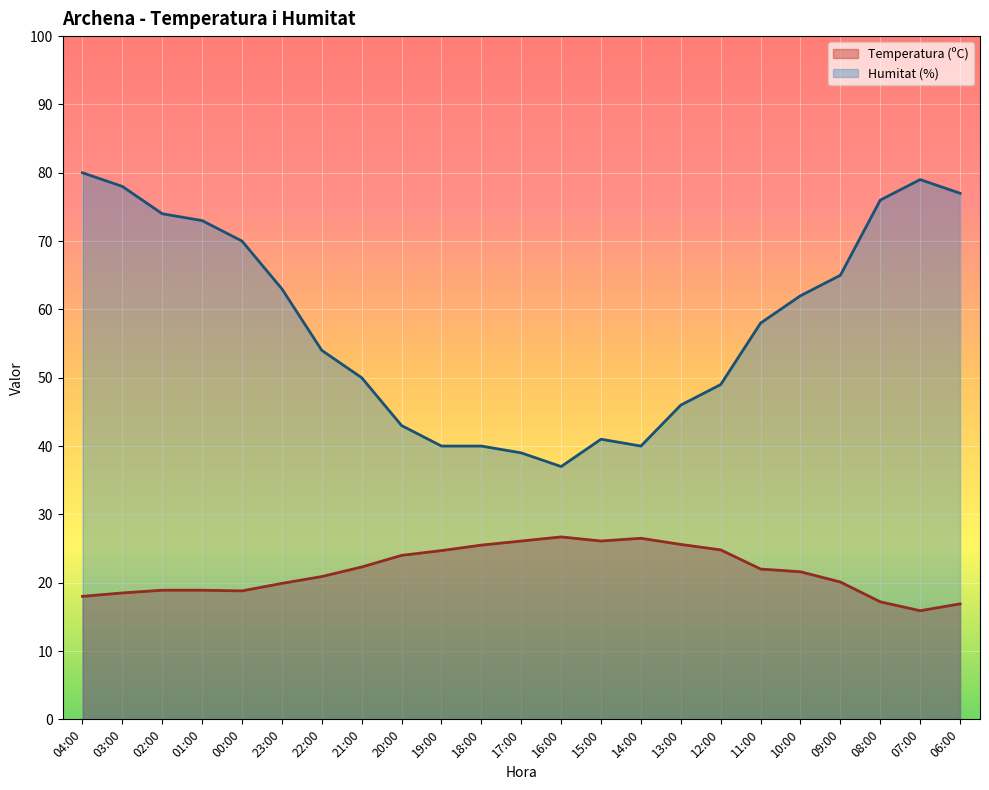

What is the label of the 6th point from the left?

23:00